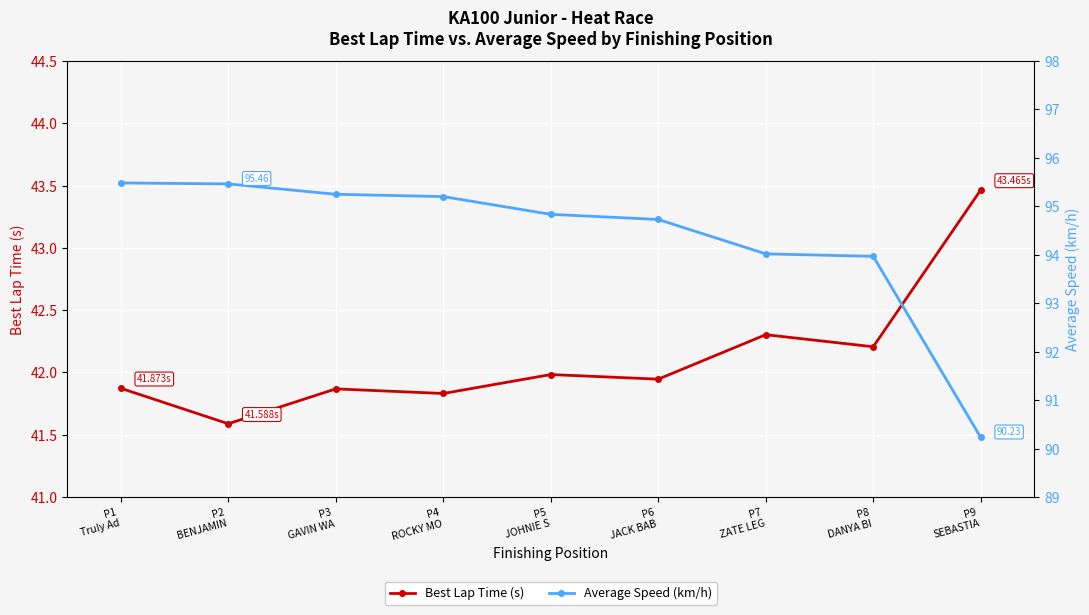

True or false: Average Speed (km/h) has more than 2 interior local peaks.

False